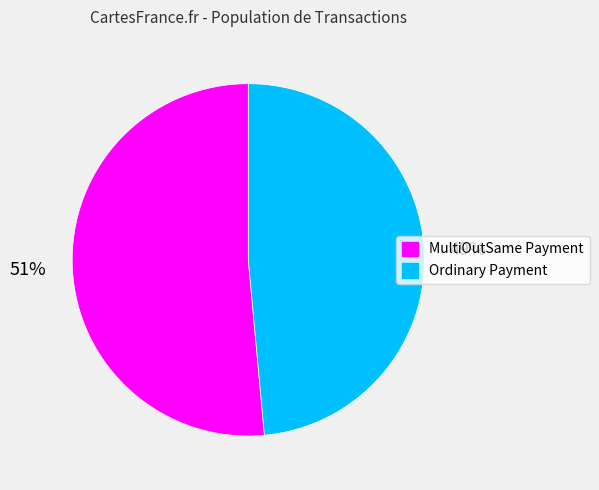

Rank the categories by value from lowest to highest.

Ordinary Payment, MultiOutSame Payment